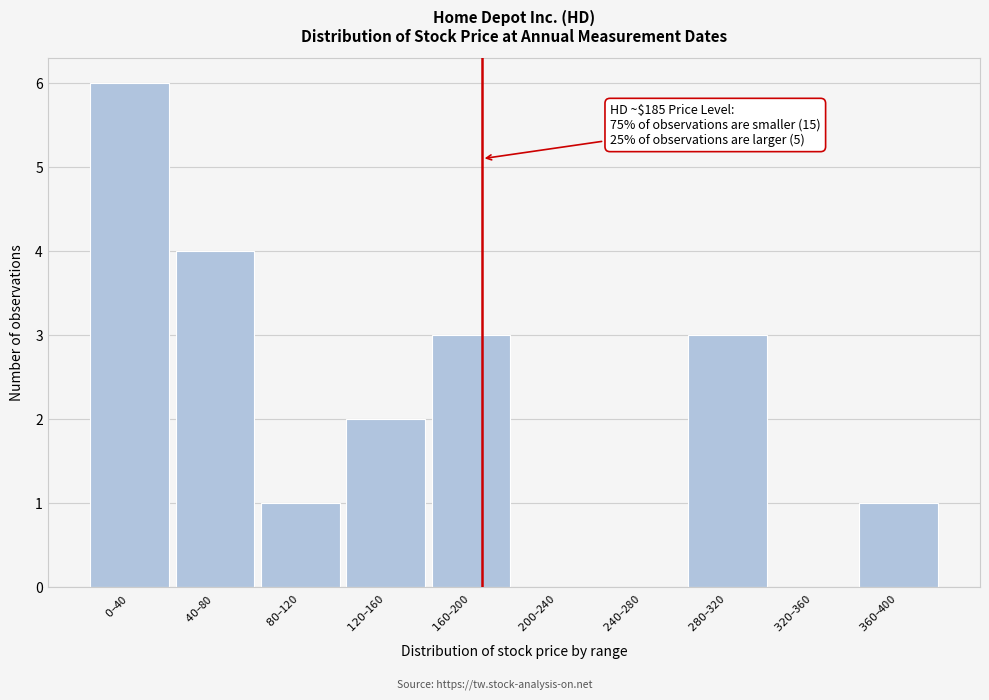

What is the sum of all values?

20